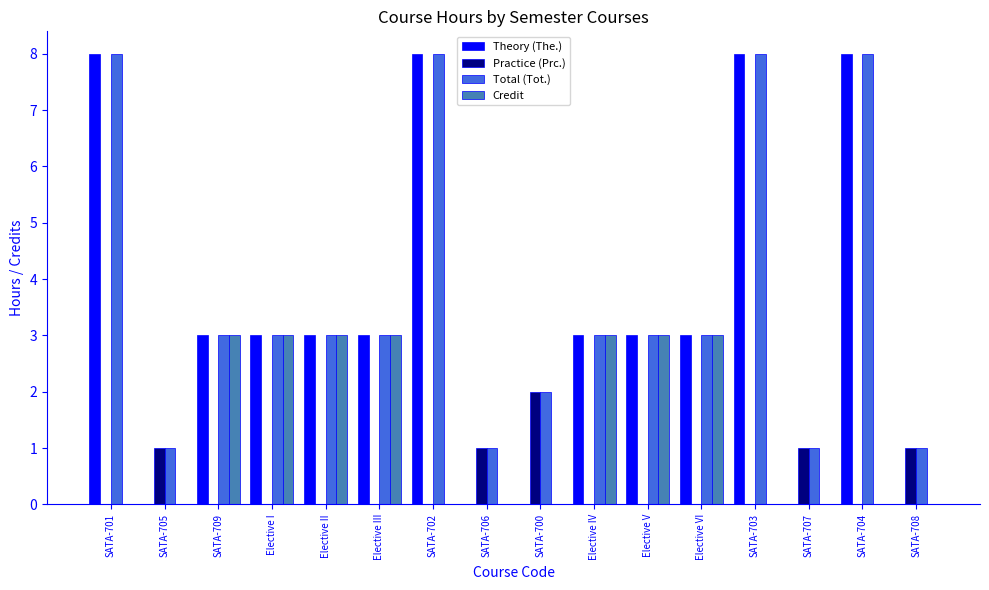

The value of Practice (Prc.) at Elective V is 0. True or false?

True